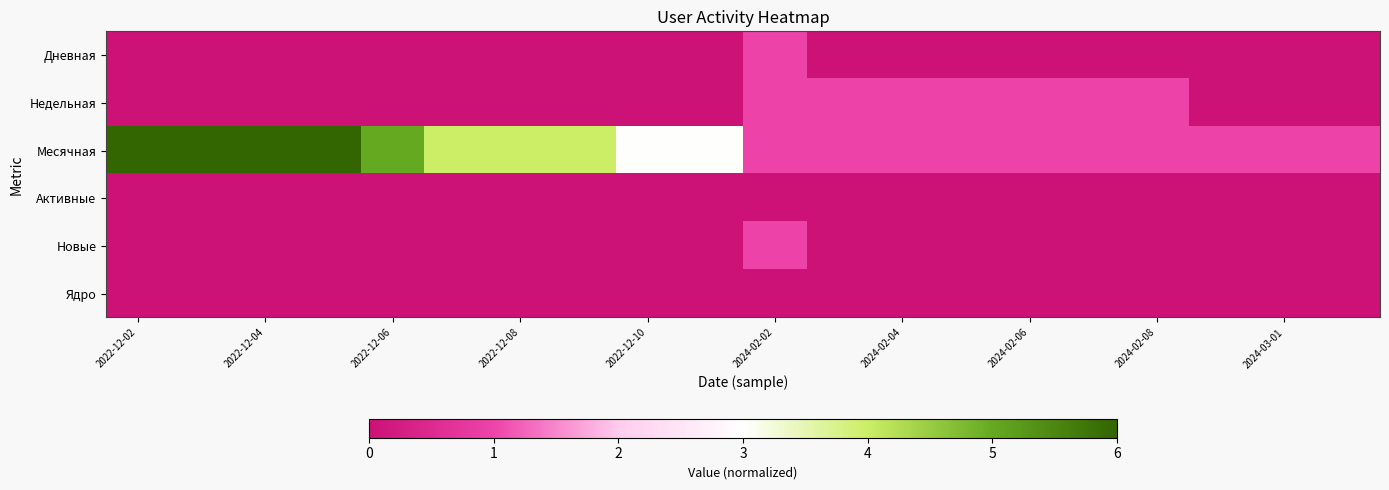

Rank the series by their maximum value, from lowest to highest.

Активные, Ядро, Дневная, Недельная, Новые, Месячная